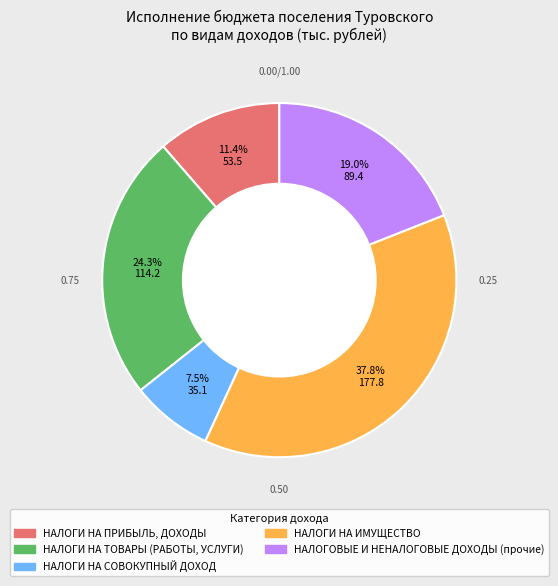

Is there a majority slice in this chart?

No